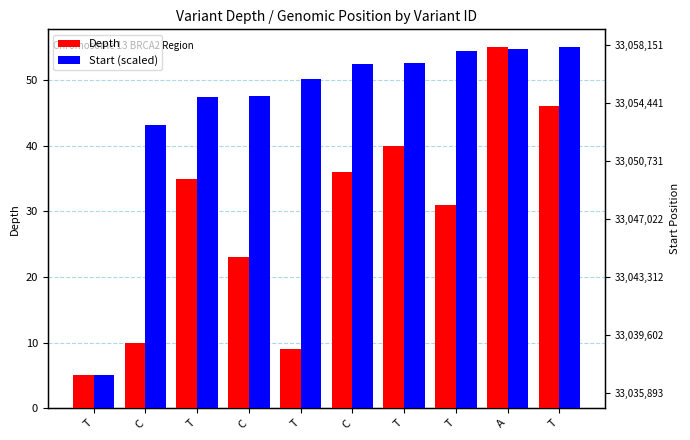

Is the value of Depth at T greater than the value of Start (scaled) at T?

No